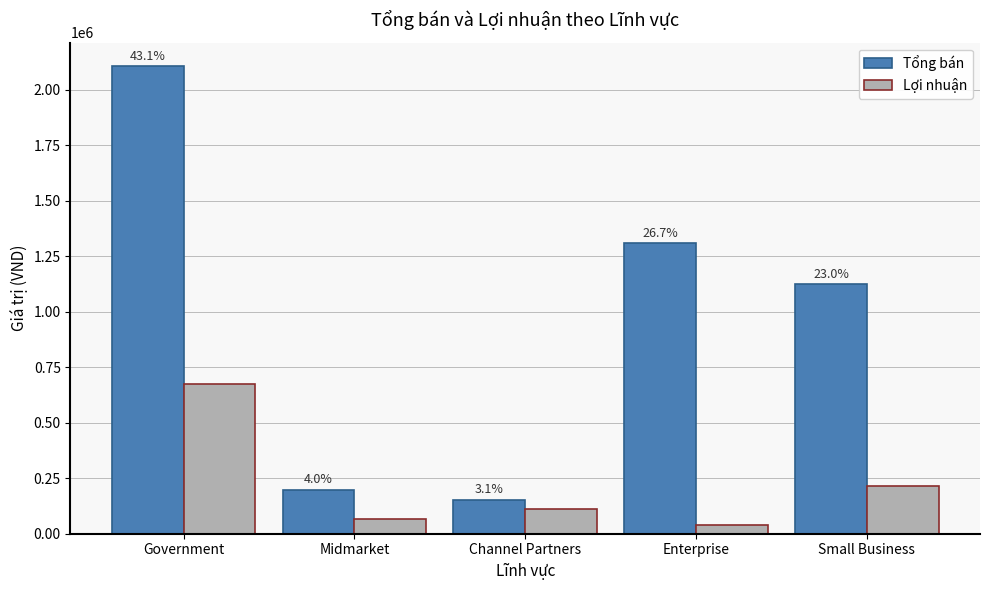

Is it true that Lợi nhuận equals 305248 at Small Business?

False